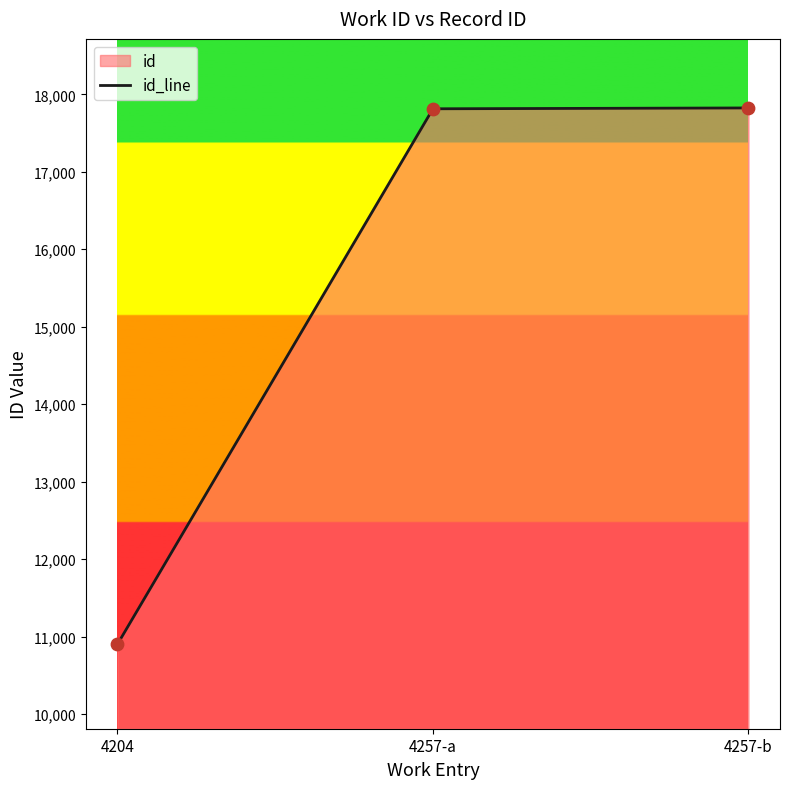

What is the ratio of the value at 4204 to the value at 4257-a?

0.6